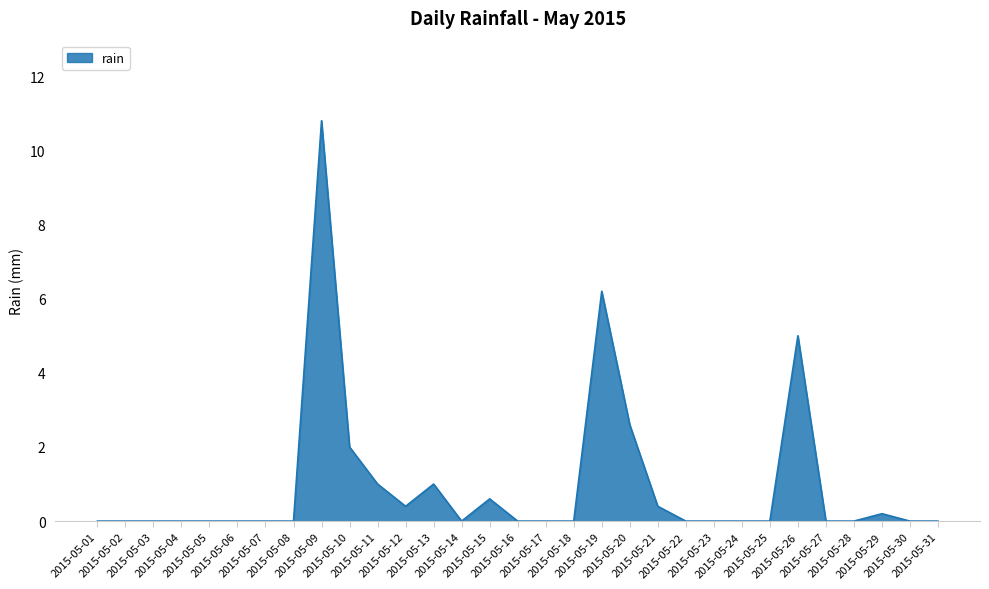

Which label corresponds to the smallest value in the chart?

2015-05-01